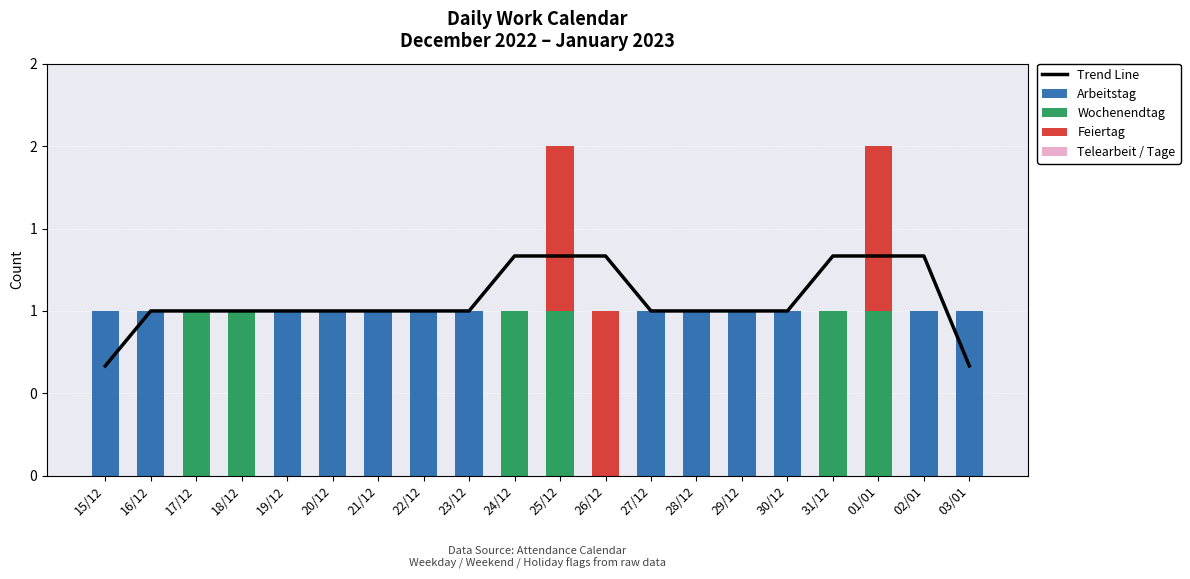

Reading right to left, what are all the values shown in this chart?

Trend Line: 0.7	1.3	1.3	1.3	1.0	1.0	1.0	1.0	1.3	1.3	1.3	1.0	1.0	1.0	1.0	1.0	1.0	1.0	1.0	0.7
Arbeitstag: 1.0	1.0	0.0	0.0	1.0	1.0	1.0	1.0	0.0	0.0	0.0	1.0	1.0	1.0	1.0	1.0	0.0	0.0	1.0	1.0
Wochenendtag: 0.0	0.0	1.0	1.0	0.0	0.0	0.0	0.0	0.0	1.0	1.0	0.0	0.0	0.0	0.0	0.0	1.0	1.0	0.0	0.0
Feiertag: 0.0	0.0	1.0	0.0	0.0	0.0	0.0	0.0	1.0	1.0	0.0	0.0	0.0	0.0	0.0	0.0	0.0	0.0	0.0	0.0
Telearbeit / Tage: 0.0	0.0	0.0	0.0	0.0	0.0	0.0	0.0	0.0	0.0	0.0	0.0	0.0	0.0	0.0	0.0	0.0	0.0	0.0	0.0